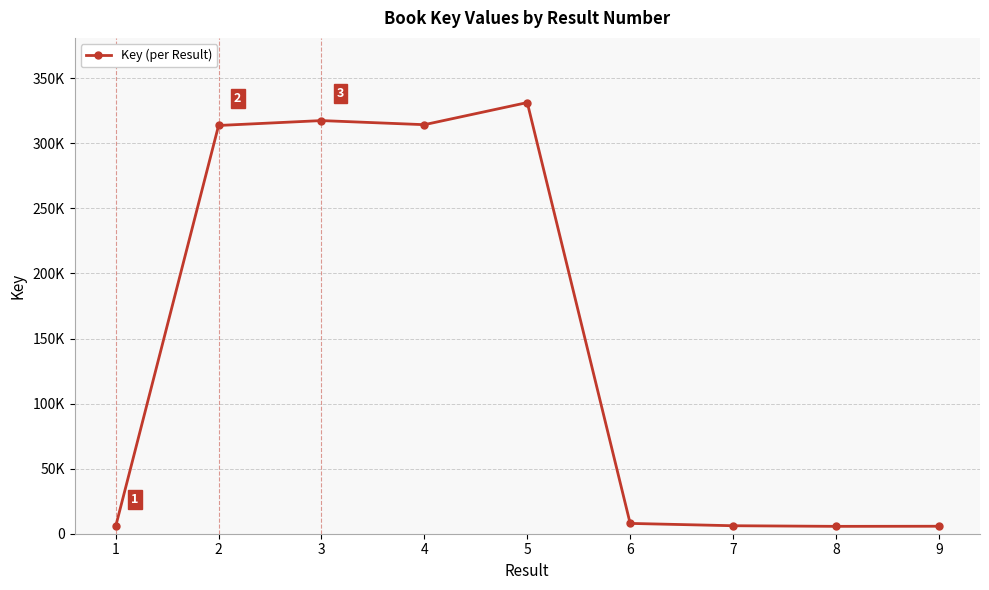

What is the value of the 5th point from the left?

331350